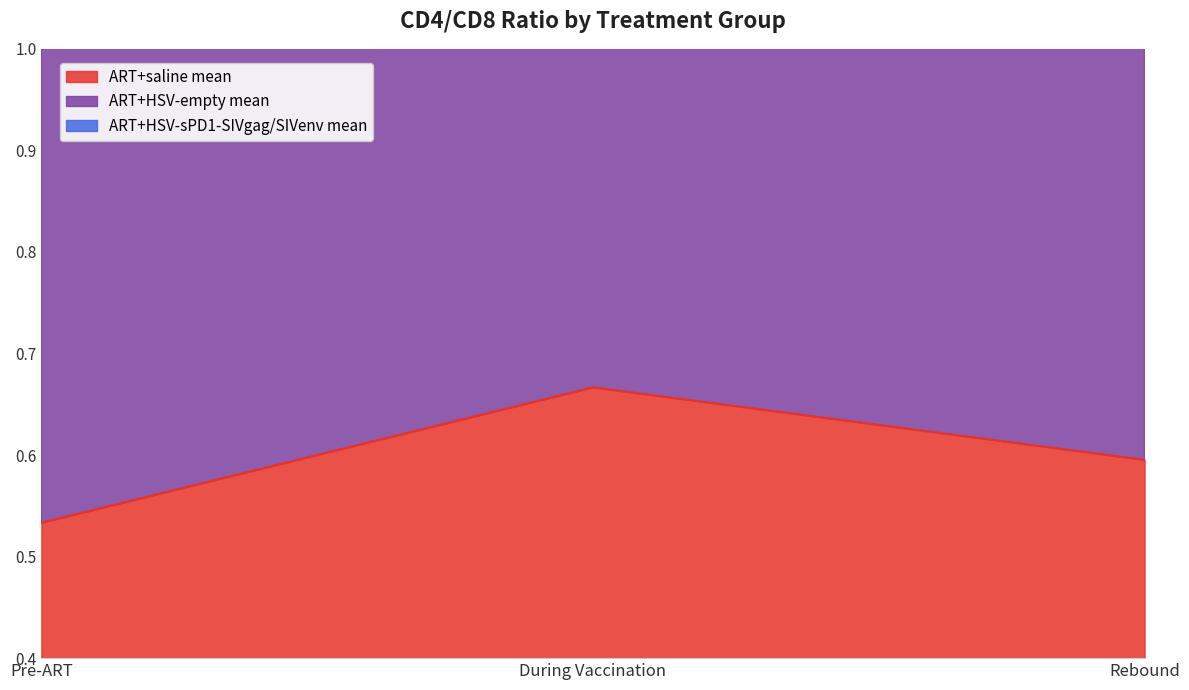

At which label is ART+saline mean closest to 0?

Pre-ART